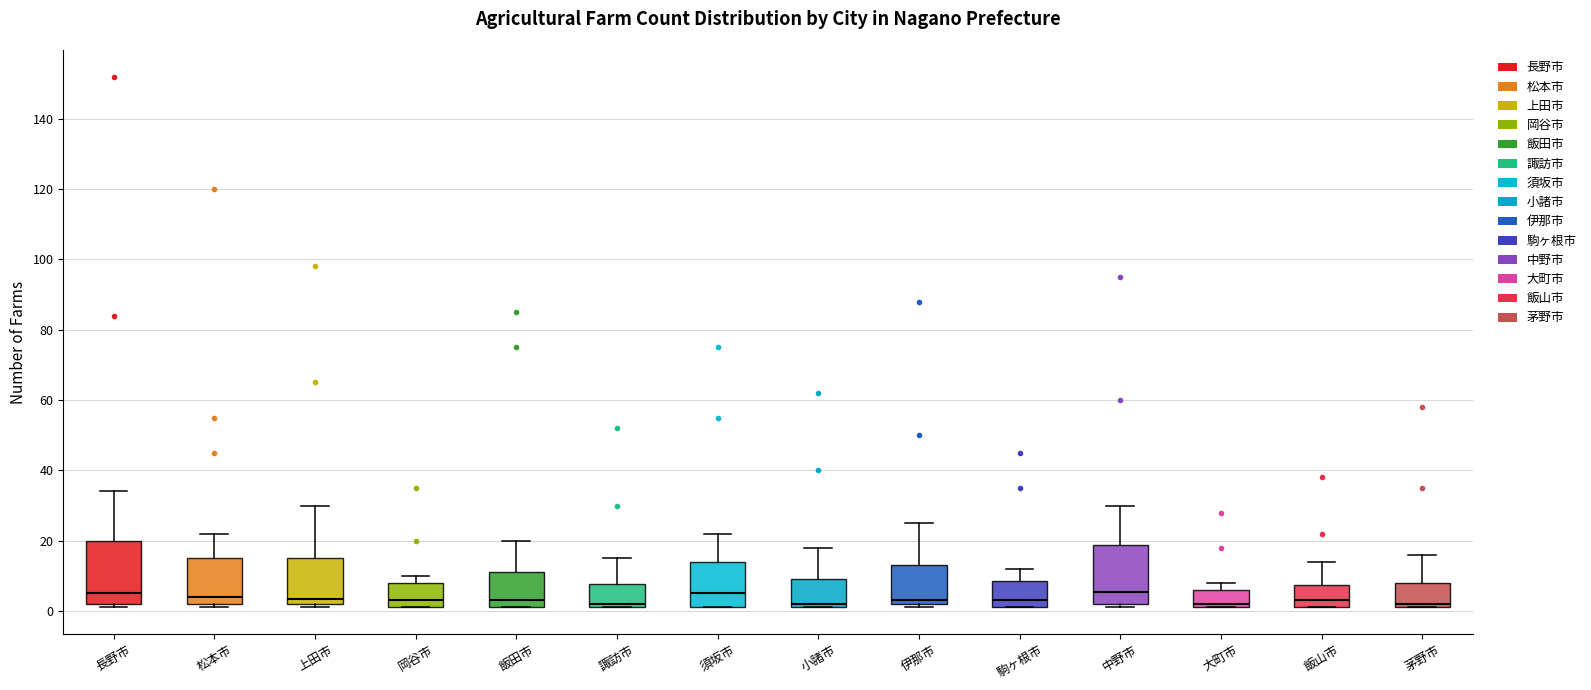

Where is the upper edge of the box for 上田市 on the y-axis? The values are not printed on the chart, so give them approximately, as read against the axis.

16